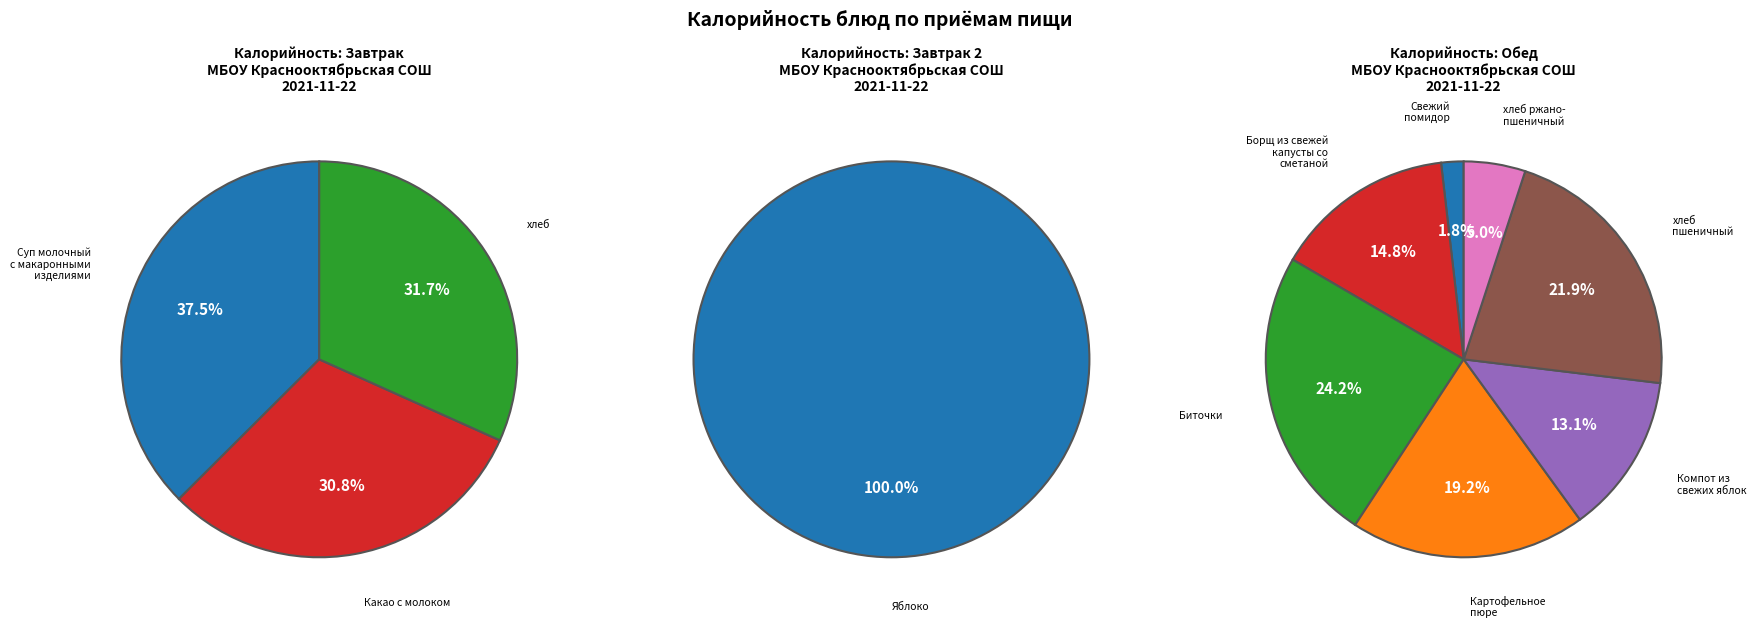

True or false: хлеб пшеничный accounts for 25% of the total.

False